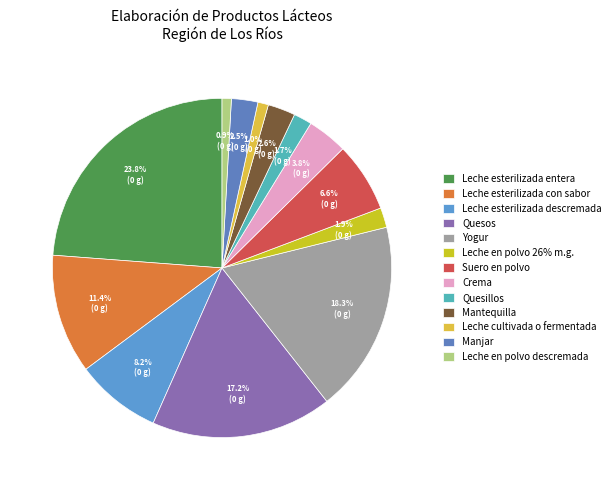

How many segments does this pie chart have?

13